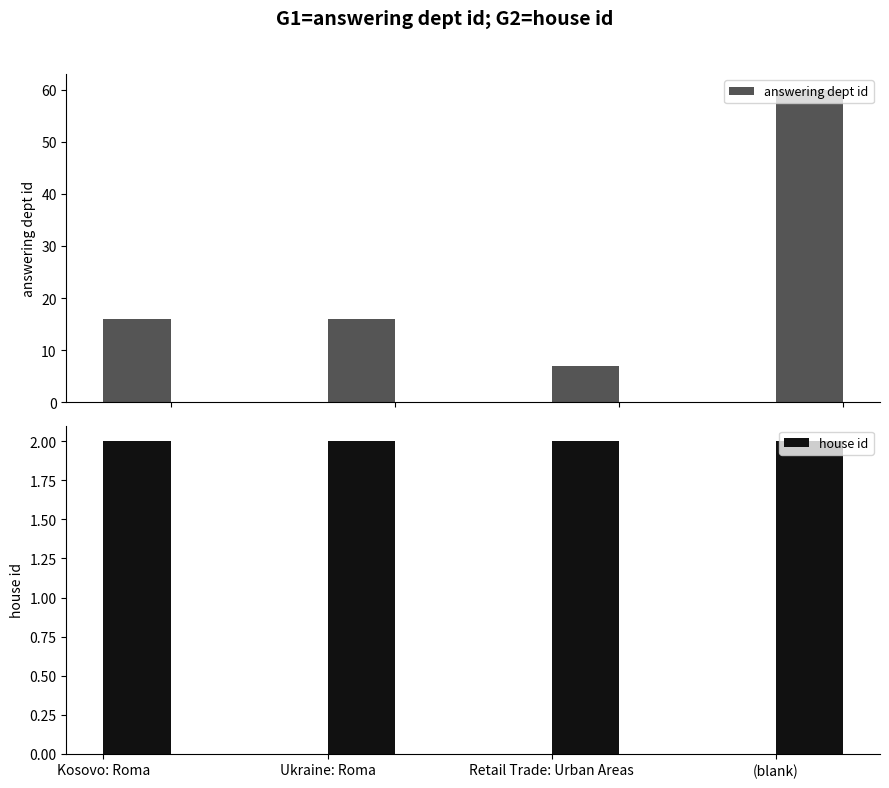

At how many categories does at least one series exceed 42?

1